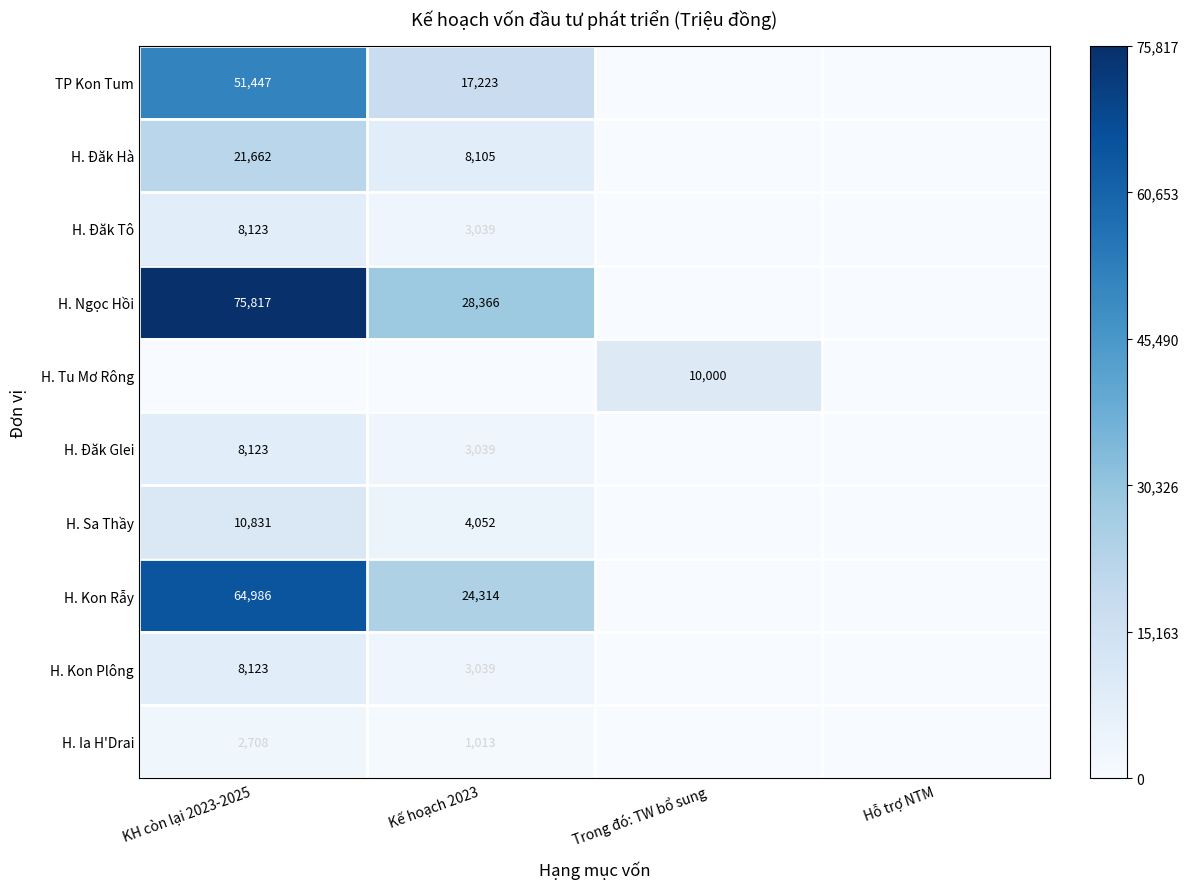

True or false: H. Ngọc Hồi has a value of 123206 at KH còn lại 2023-2025.

False